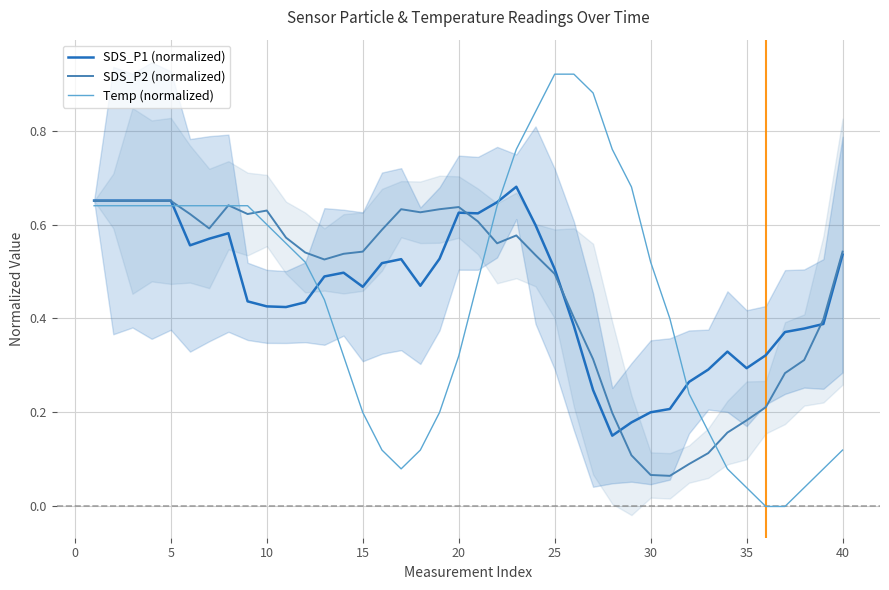

What are all the series names shown in the legend?

SDS_P1 (normalized), SDS_P2 (normalized), Temp (normalized)